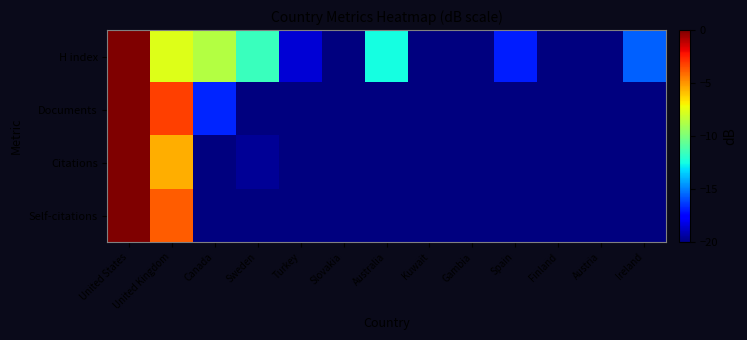

At which category is the sum across all series the highest?

United States